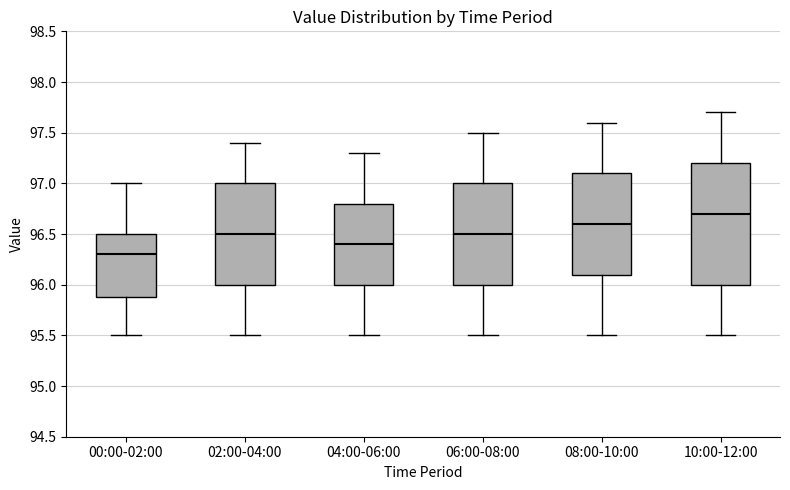

Reading left to right, read every box against the y-axis: the position of its median line, the range the box covers, and the ends of its whiskers. The values are not printed on the chart, so give them approximately, as read against the axis.

00:00-02:00: median 96.3, box 95.9 to 96.5, whiskers 95.5 to 97.0
02:00-04:00: median 96.5, box 96.0 to 97.0, whiskers 95.5 to 97.4
04:00-06:00: median 96.4, box 96.0 to 96.8, whiskers 95.5 to 97.3
06:00-08:00: median 96.5, box 96.0 to 97.0, whiskers 95.5 to 97.5
08:00-10:00: median 96.6, box 96.1 to 97.1, whiskers 95.5 to 97.6
10:00-12:00: median 96.7, box 96.0 to 97.2, whiskers 95.5 to 97.7